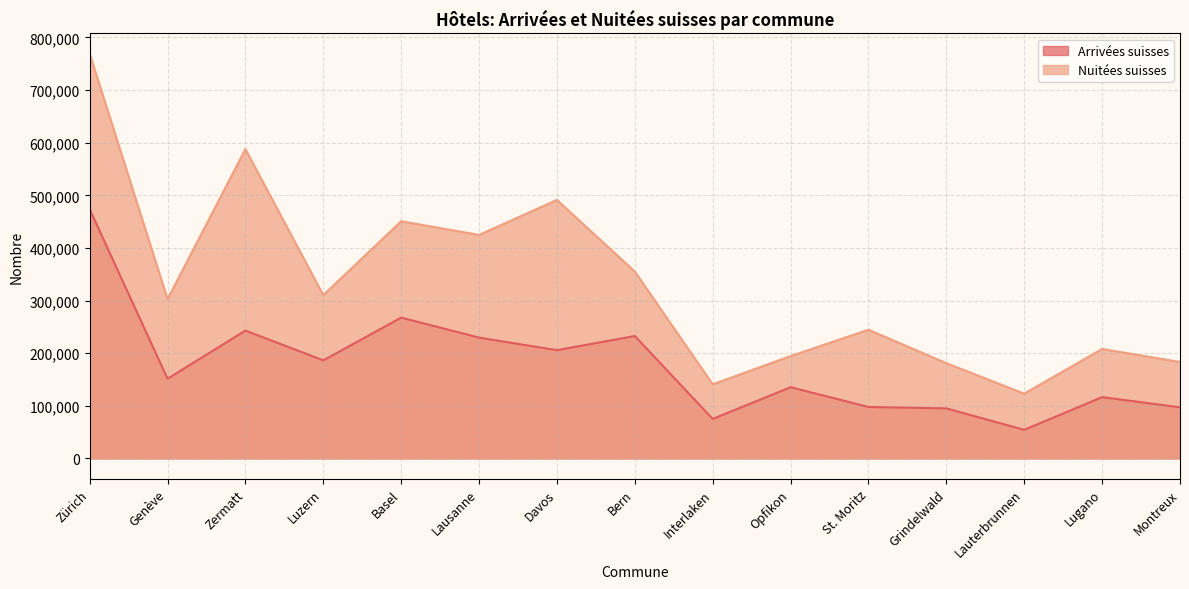

At Basel, list the series in order from smallest to largest.

Arrivées suisses, Nuitées suisses